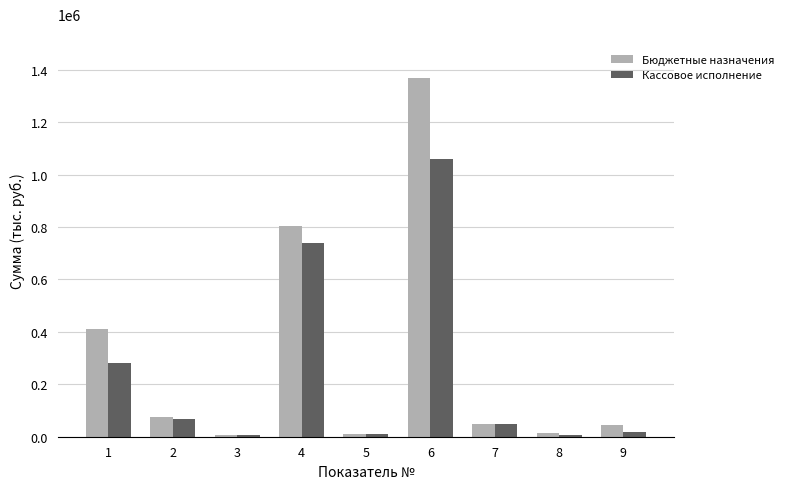

The value of Бюджетные назначения at 6 is 1368894.3. True or false?

True